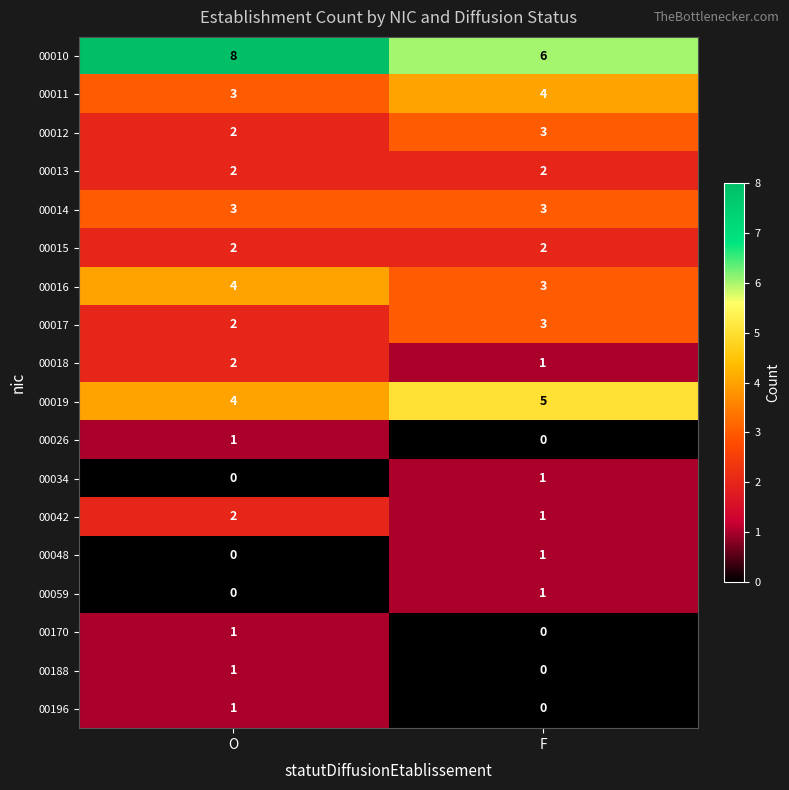

What value does the 00010 series have at O?

8